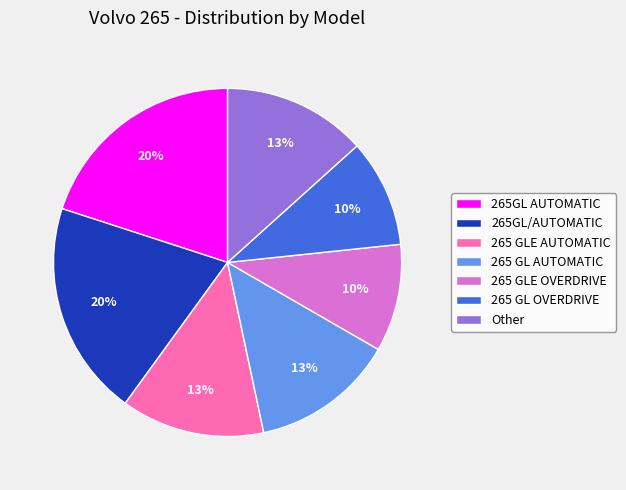

To the nearest percent, what is the combined percentage of 265 GLE AUTOMATIC and 265GL/AUTOMATIC?

33%